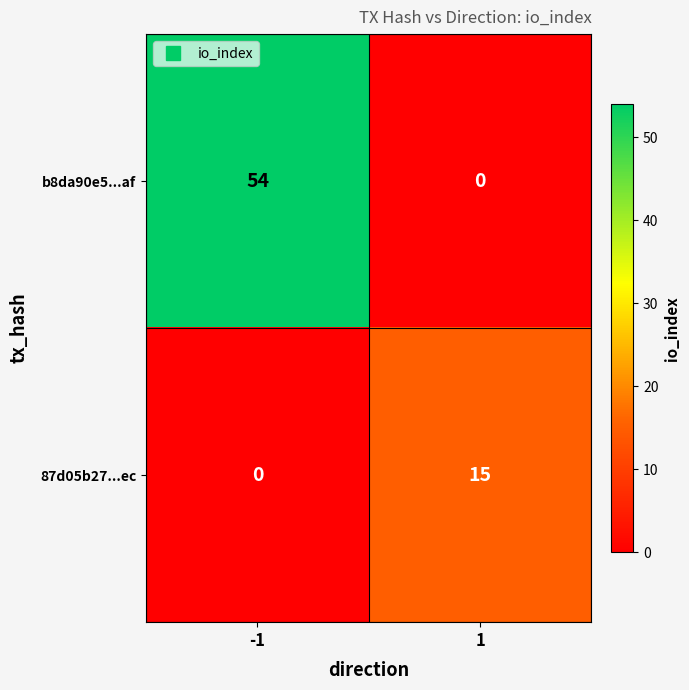

List the labels in order of 87d05b27...ec value, smallest first.

-1, 1